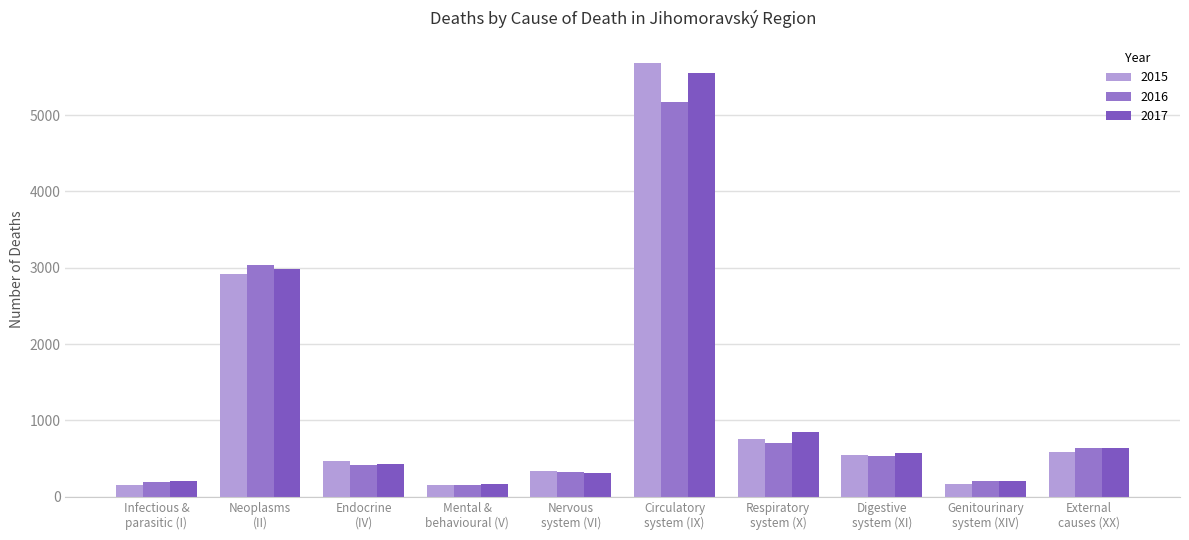

Count the number of categories in the chart.

10